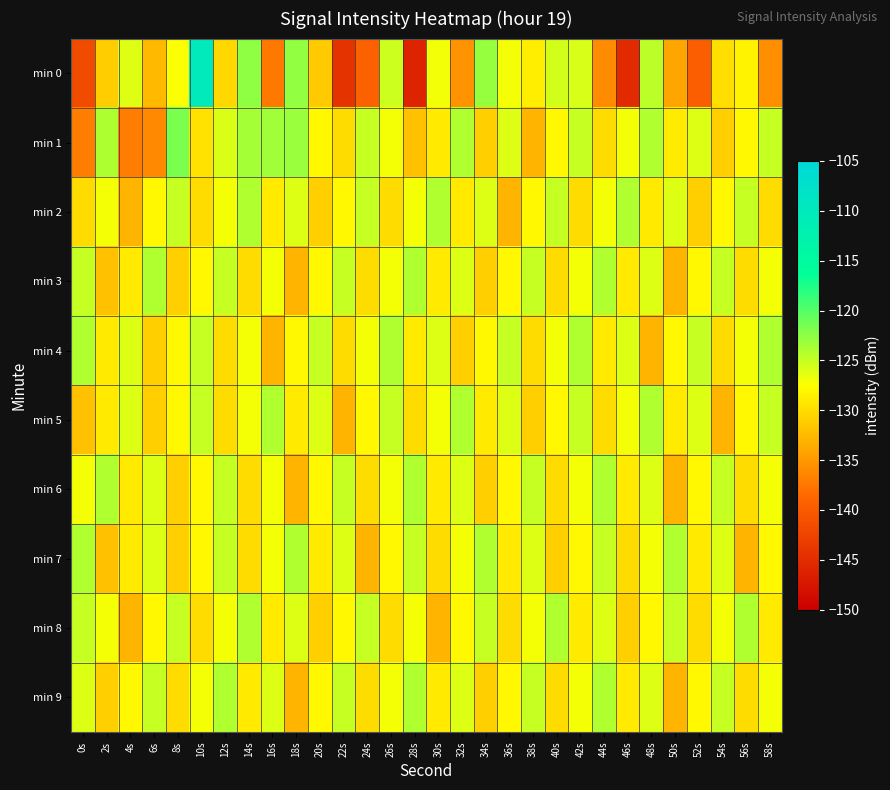

How many series are shown in this chart?

10